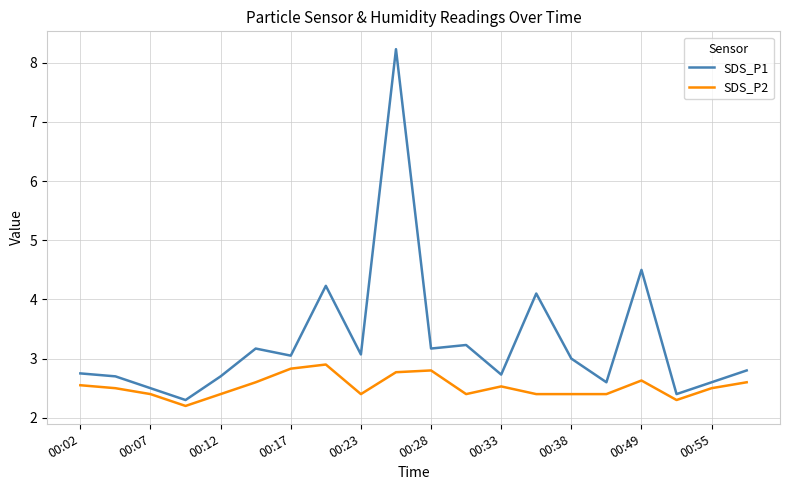

What is the greatest value displayed?

8.2